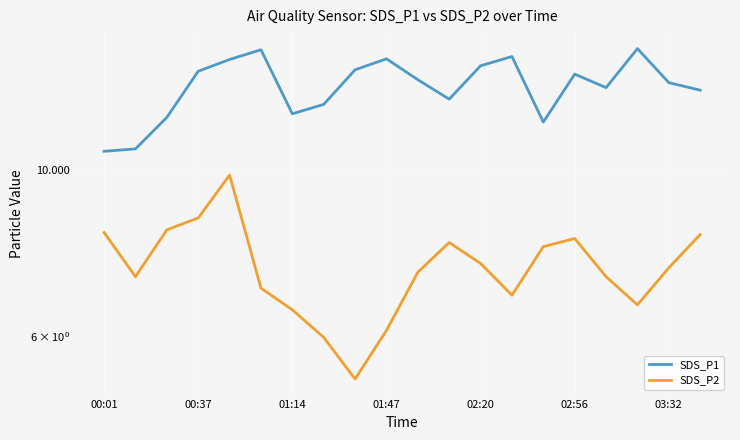

What is the difference between the maximum and minimum values in the SDS_P1 series?

4.0